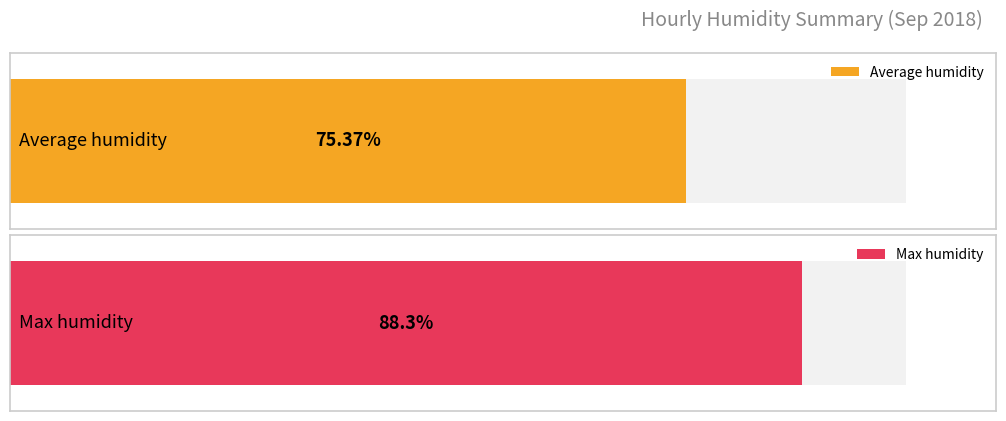

Is it true that Average humidity equals 21.1 at 03:00?

False